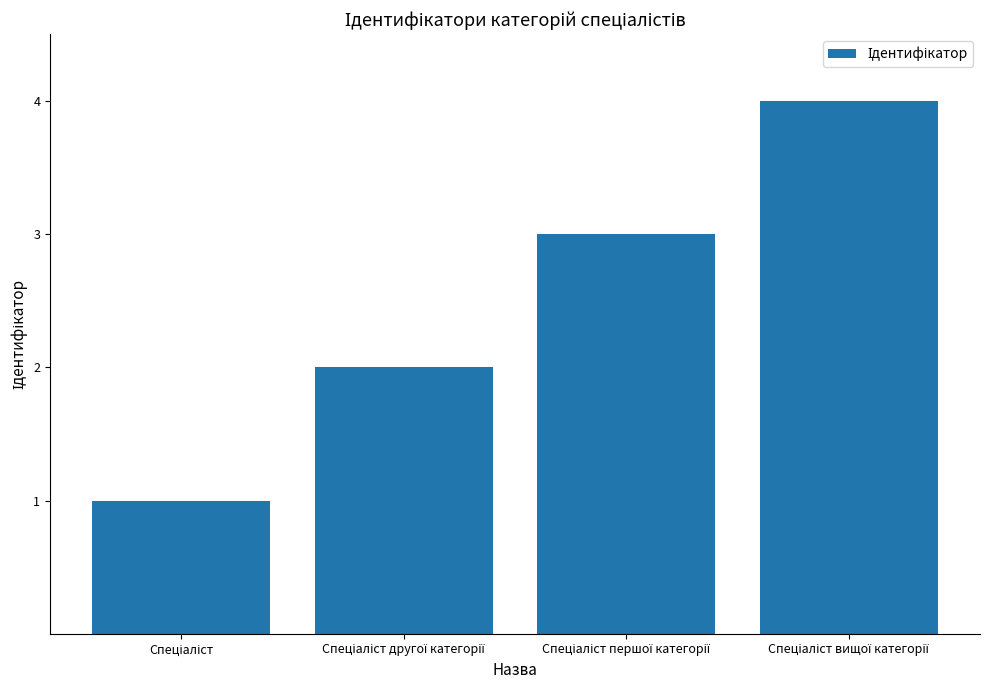

What is the difference between the maximum and minimum values?

3